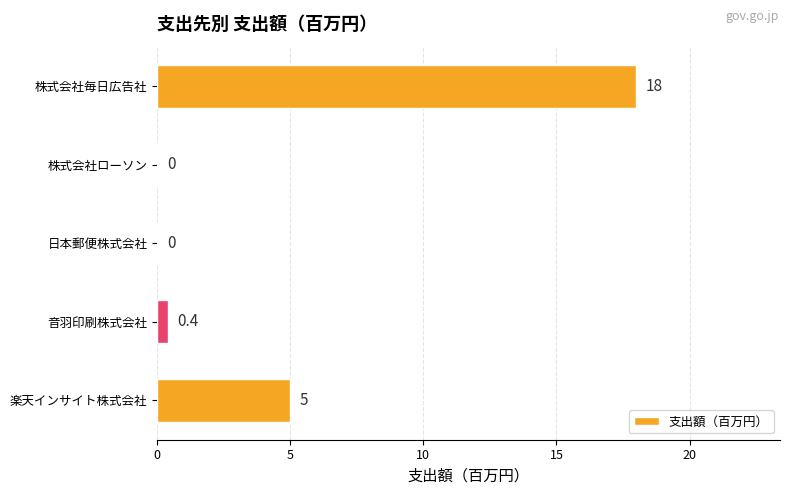

What is the greatest value displayed?

18.0